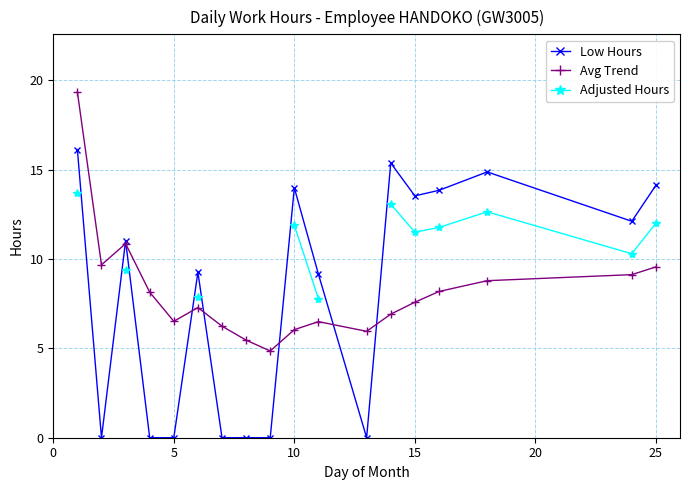

What is the value of the Avg Trend point at the 10th from the left?

6.0